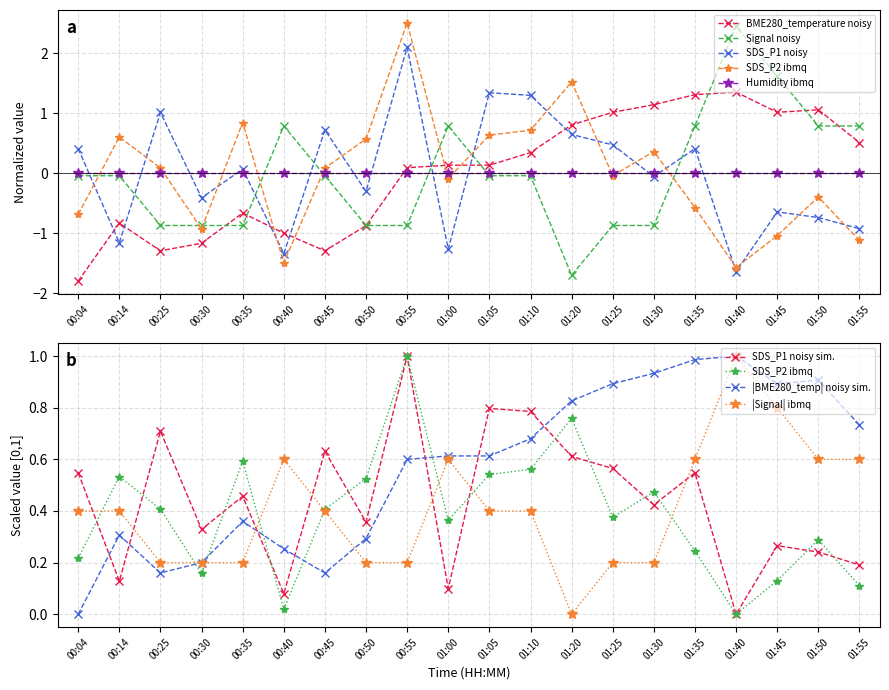

How many interior local peaks does the BME280_temperature series have?

4